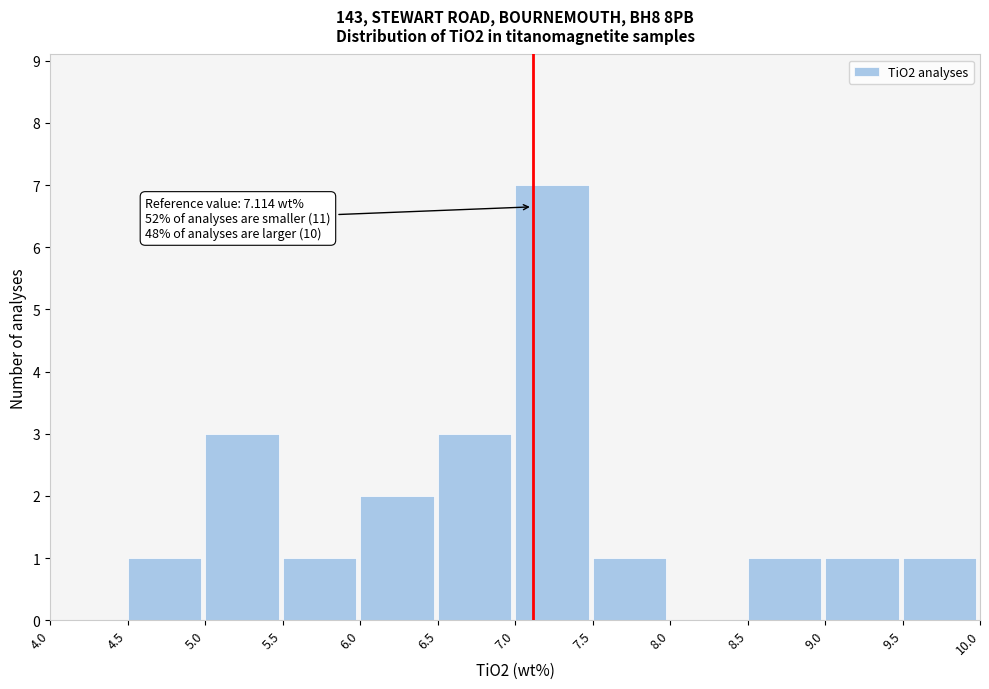

Over which range of the x-axis is the bar tallest?

7.0 to 7.5